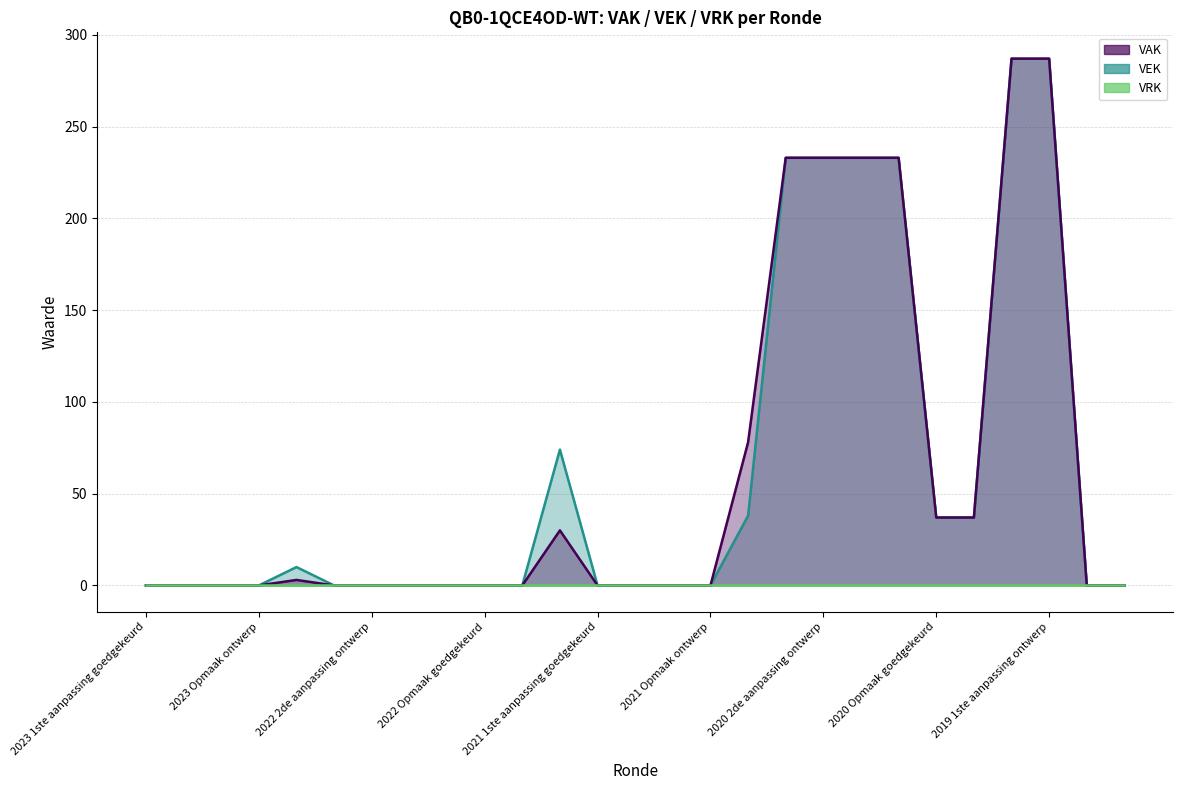

How many lines are shown in the chart?

3